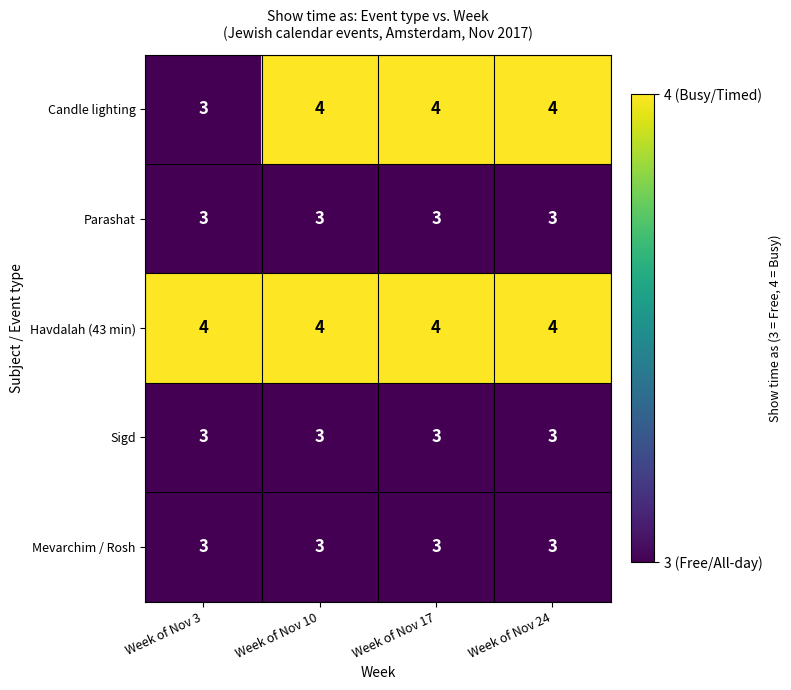

What is the minimum value shown in the chart?

3